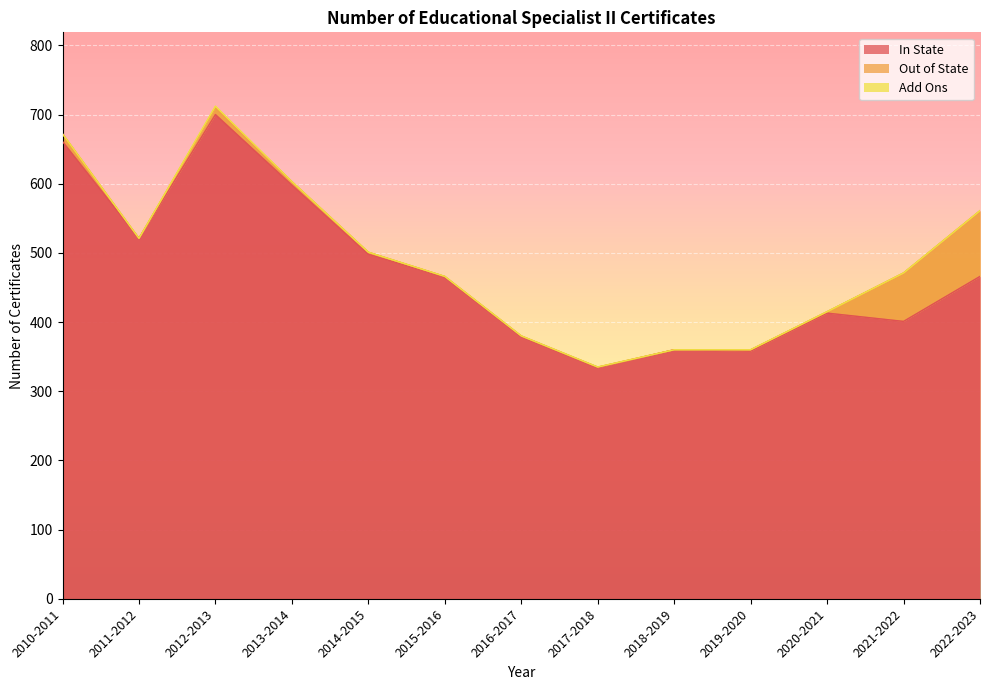

Reading right to left, list all the values displayed in this chart.

In State: 466	401	413	358	360	334	379	465	498	598	700	521	661
Out of State: 95	70	2	2	0	1	1	1	3	5	10	0	11
Add Ons: 0	0	0	0	0	0	0	0	0	0	2	0	0